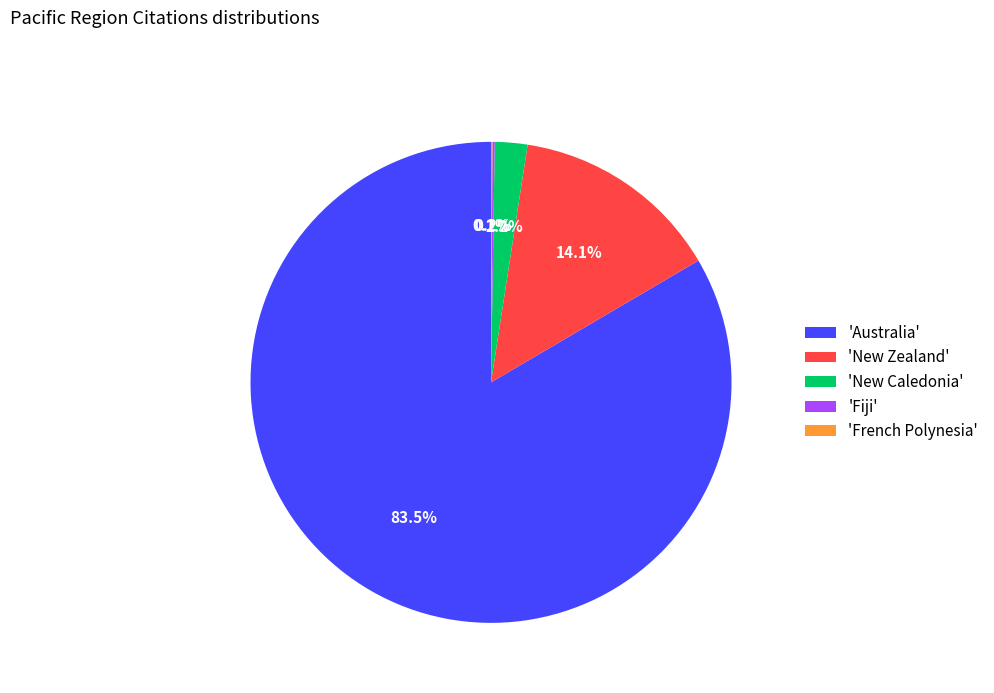

Combined, do 'New Caledonia' and 'Australia' account for over 50%?

Yes